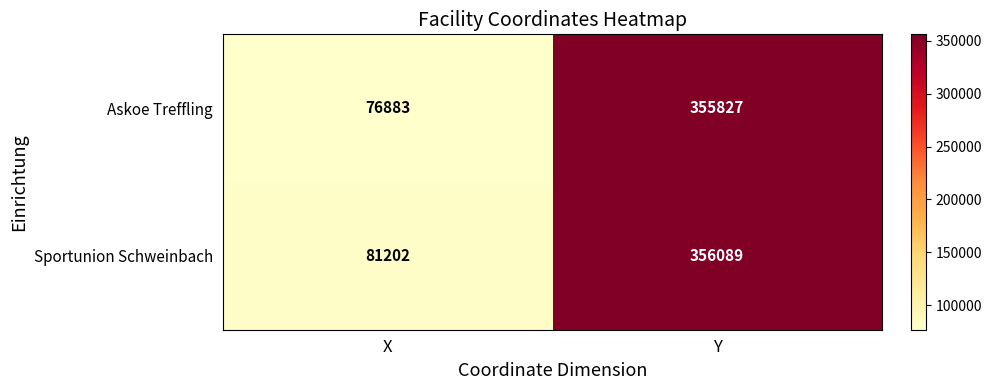

Which series has the widest spread of values?

Askoe Treffling